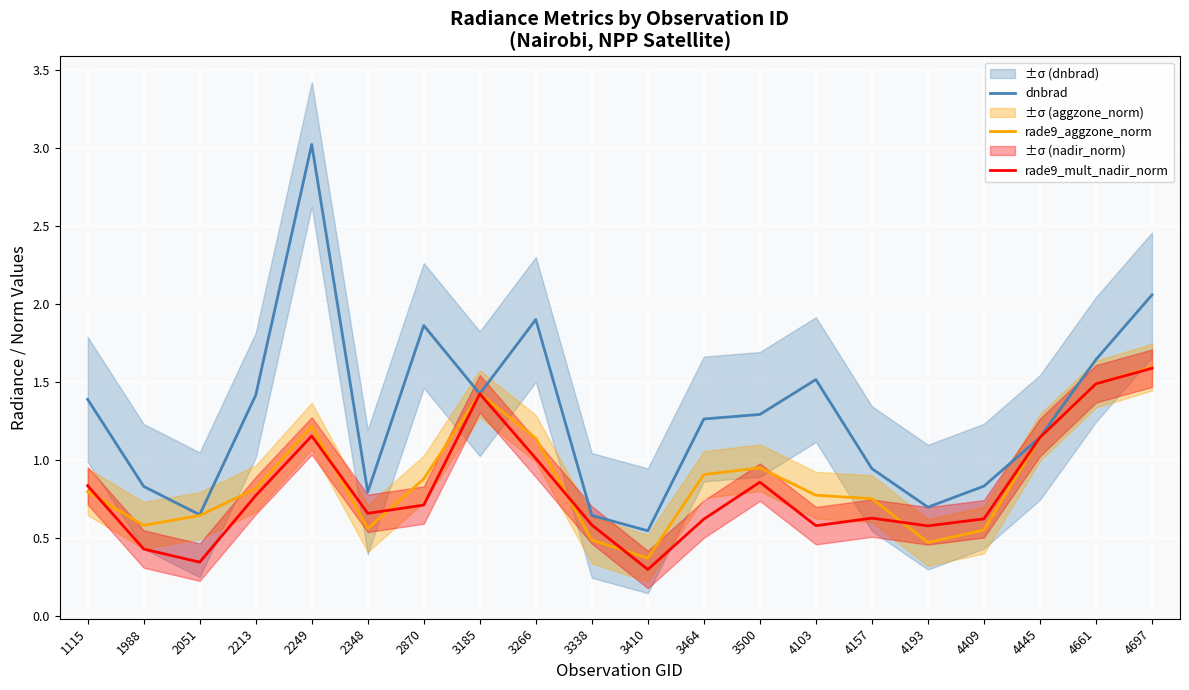

True or false: rade9_mult_nadir_norm and dnbrad cross at least once.

False